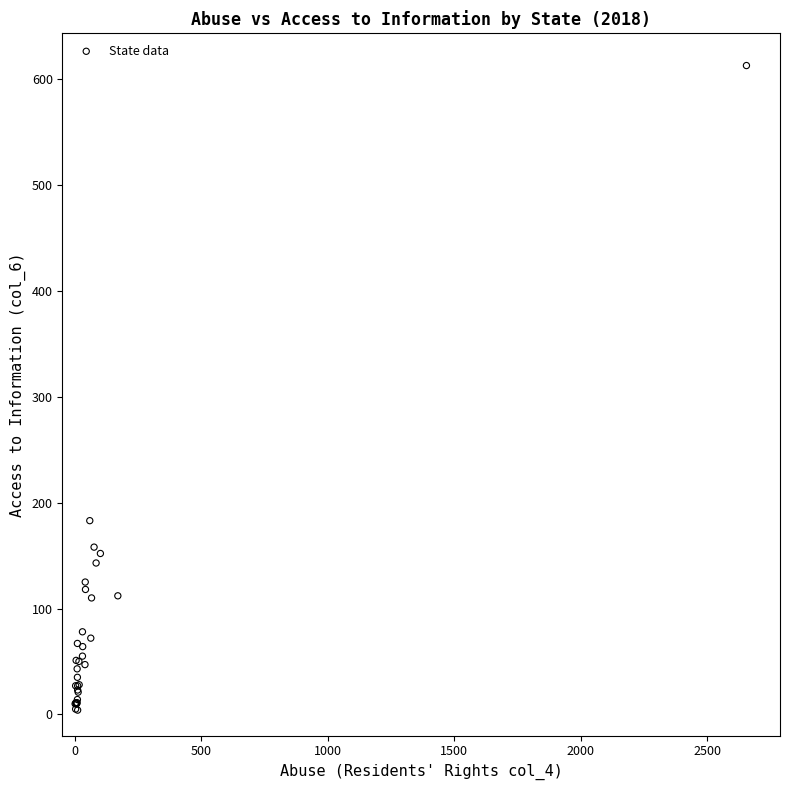

What Y value in the scatter plot is closest to 308?

183